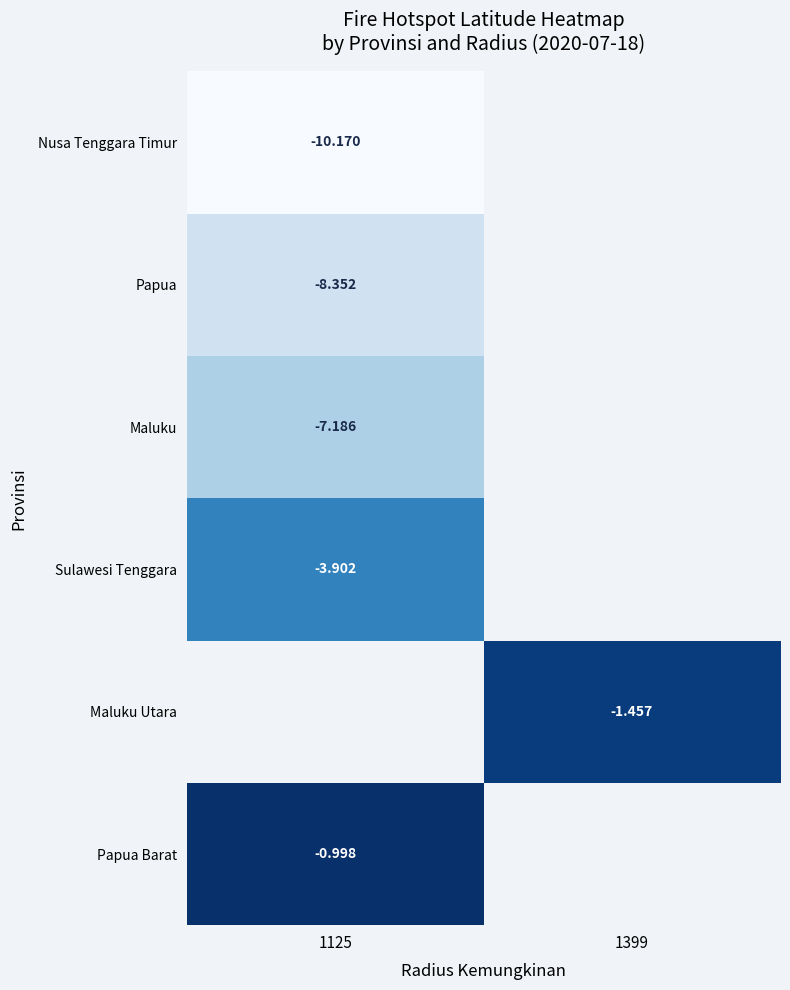

Is the value of Nusa Tenggara Timur at 1125 greater than the value of Maluku Utara at 1399?

No